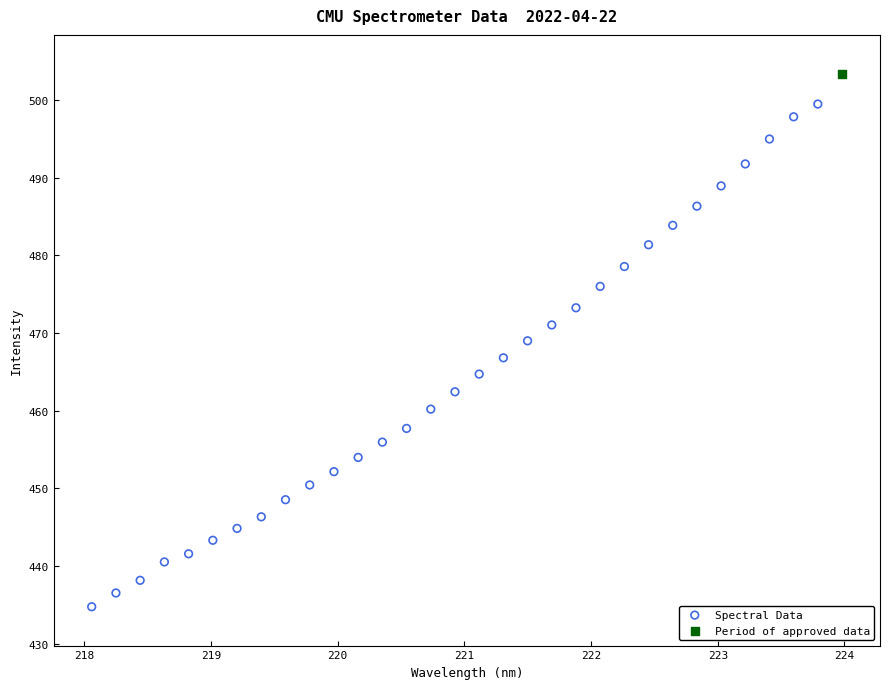

What are all the series names shown in the legend?

Spectral Data, Period of approved data